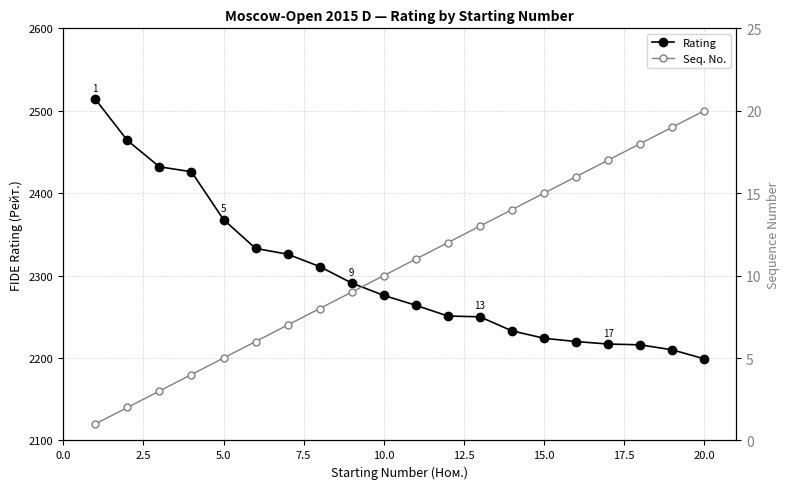

Which series has the largest total across all categories?

Rating